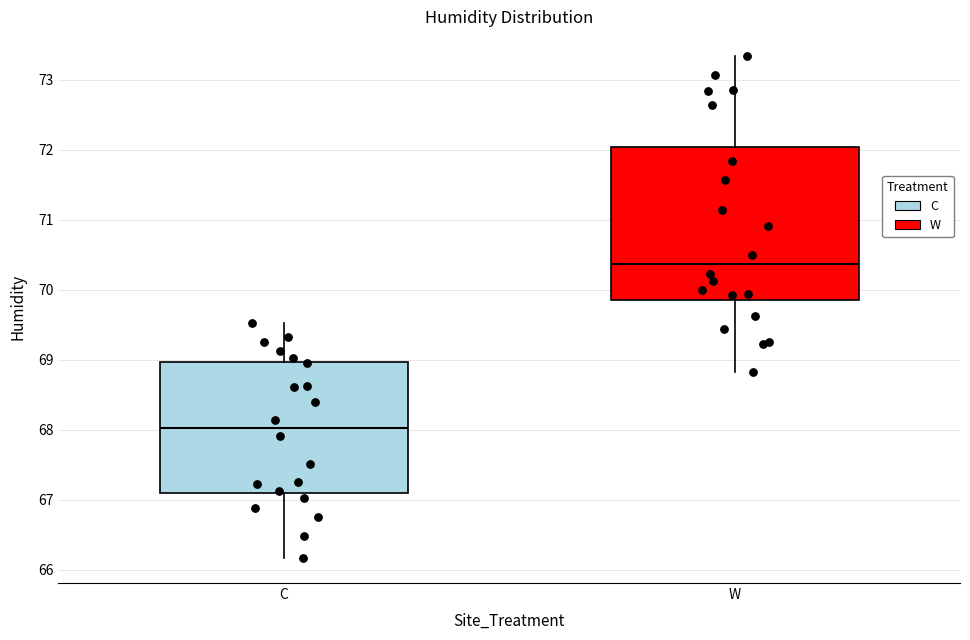

Which box is the tallest, from its lower edge to its upper edge?

W